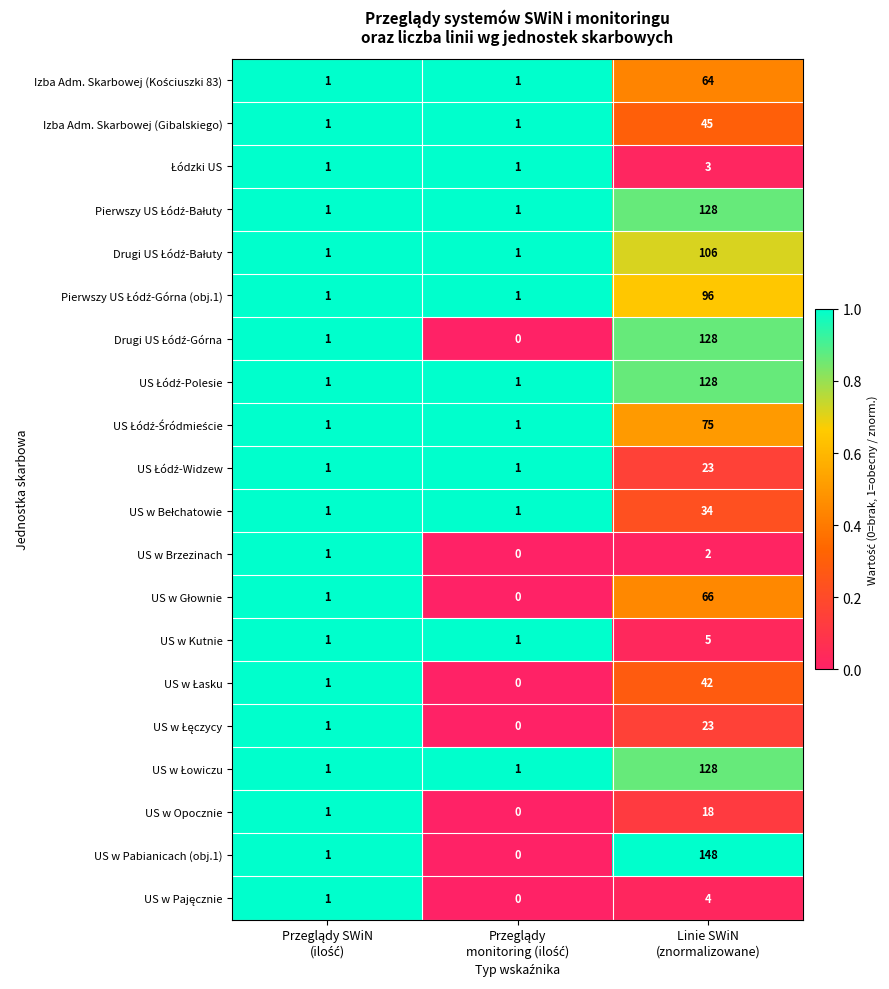

What is the maximum value shown in the chart?

148